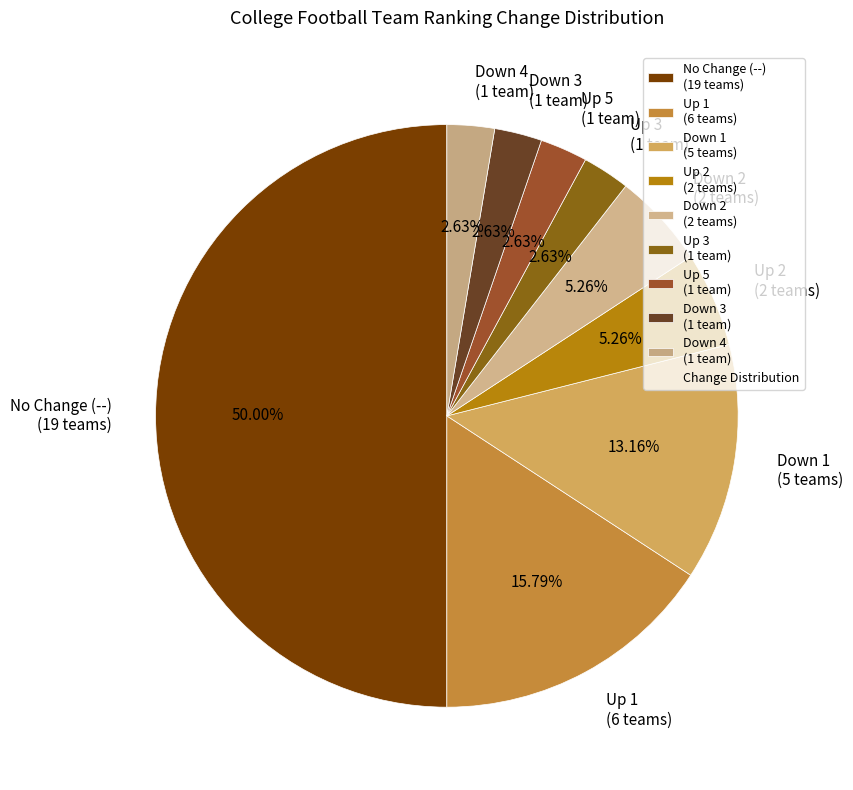

How many slices are in this pie chart?

9